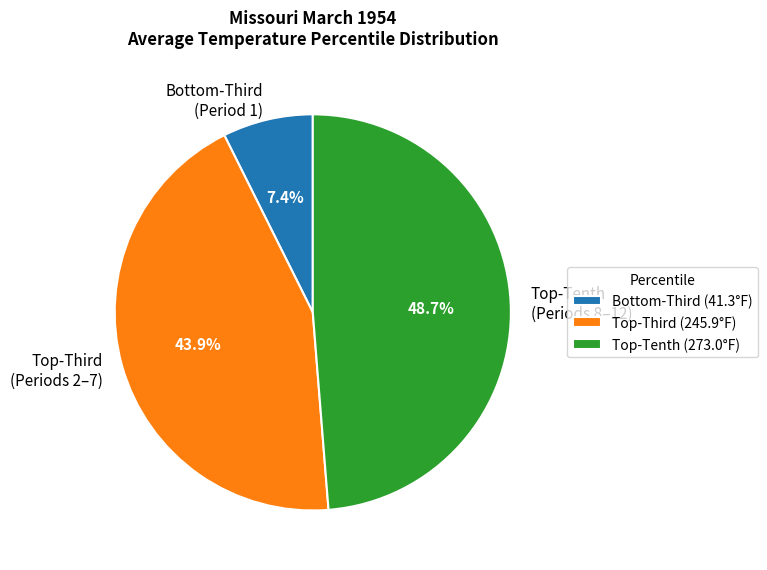

Is there a majority slice in this chart?

No